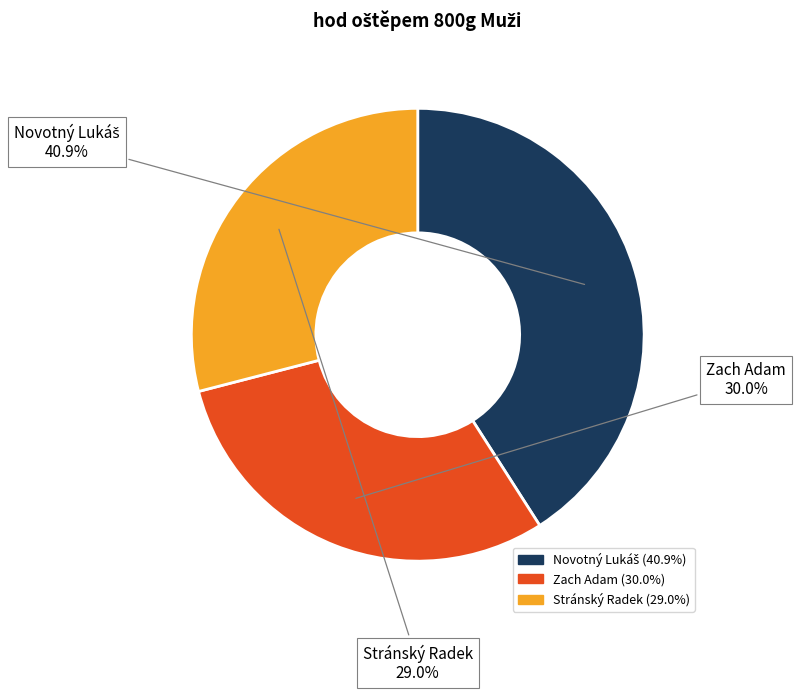

Do Zach Adam and Stránský Radek together represent more than half of the pie?

Yes